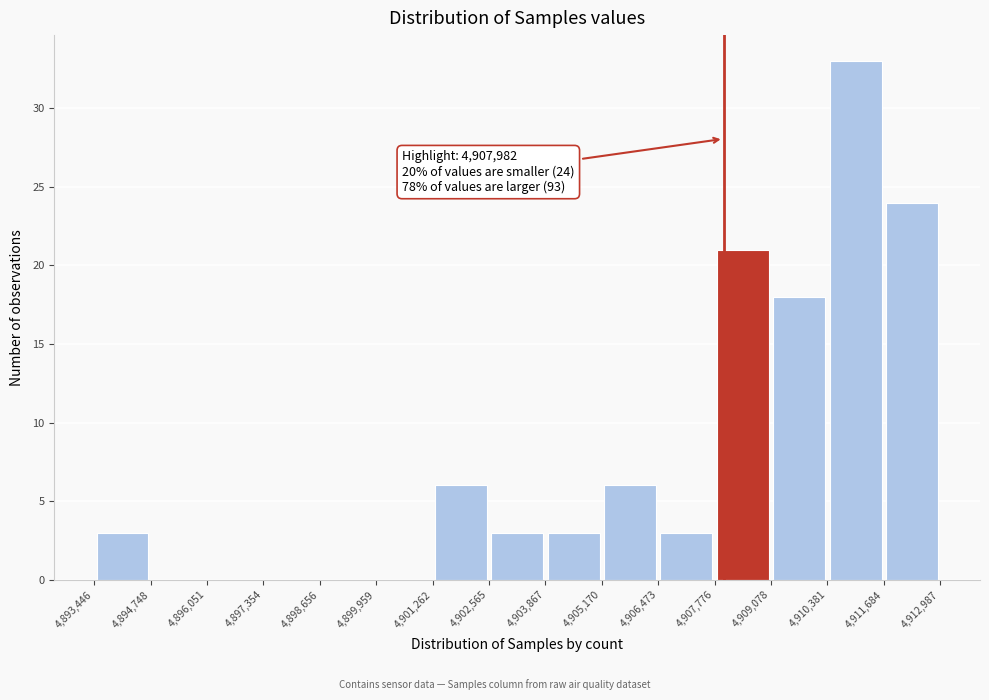

Which range on the x-axis has the tallest bar?

4,910,381 to 4,911,684